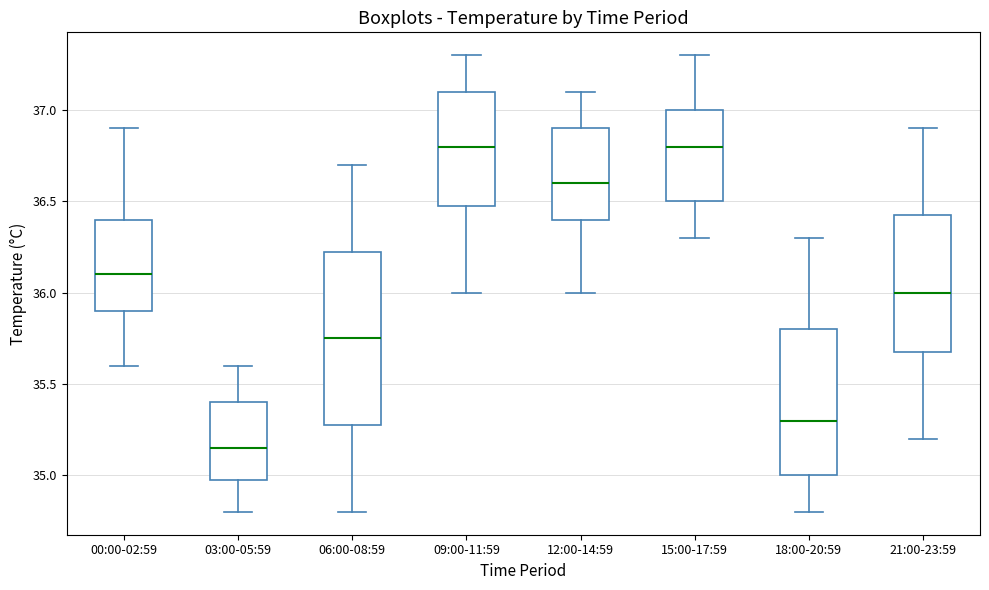

Which box is the tallest, from its lower edge to its upper edge?

06:00-08:59